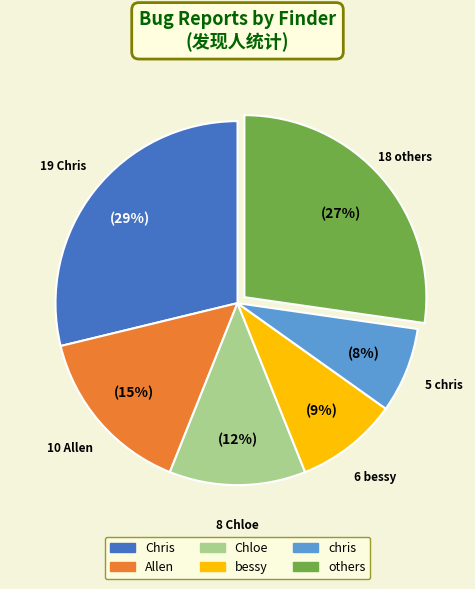

True or false: bessy accounts for 19% of the total.

False